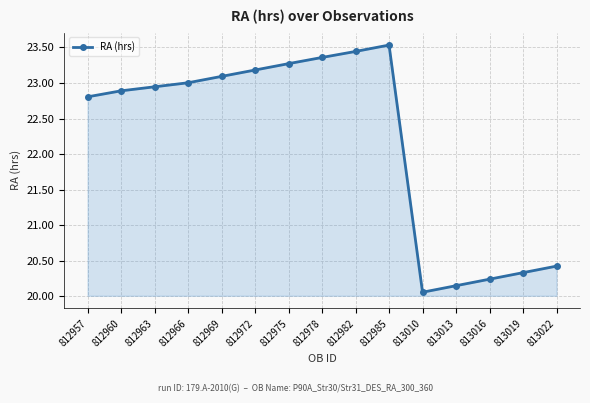

What is the value of the 10th point from the left?

23.5